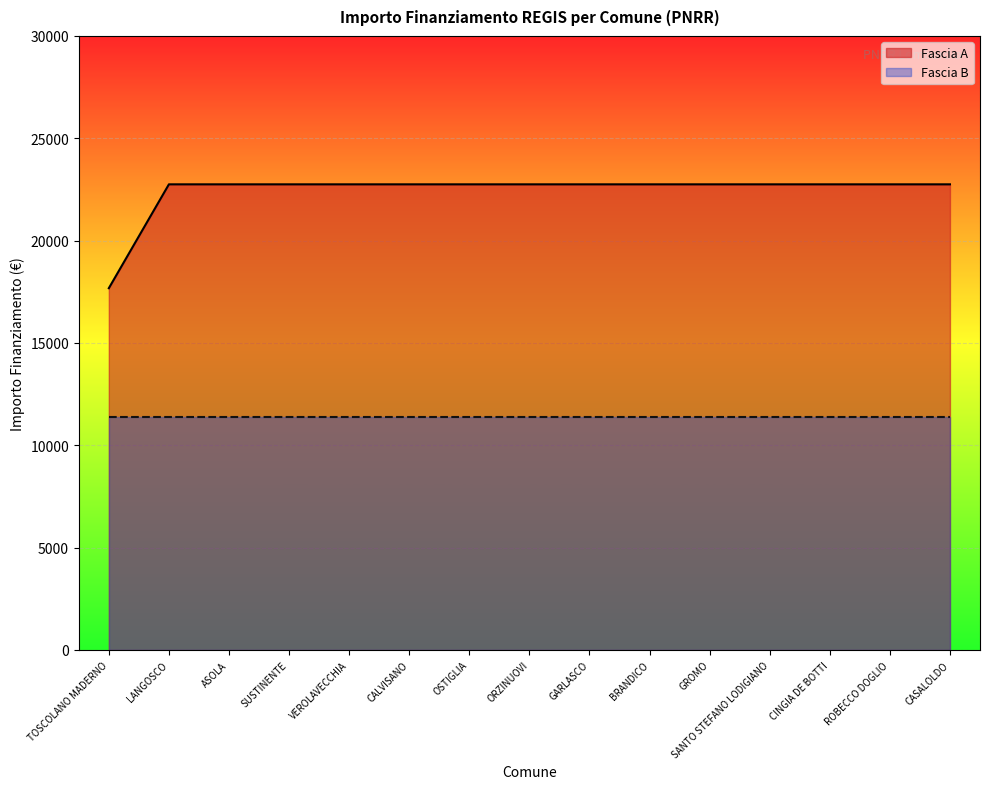

At which label is the value closest to 20212?

TOSCOLANO MADERNO